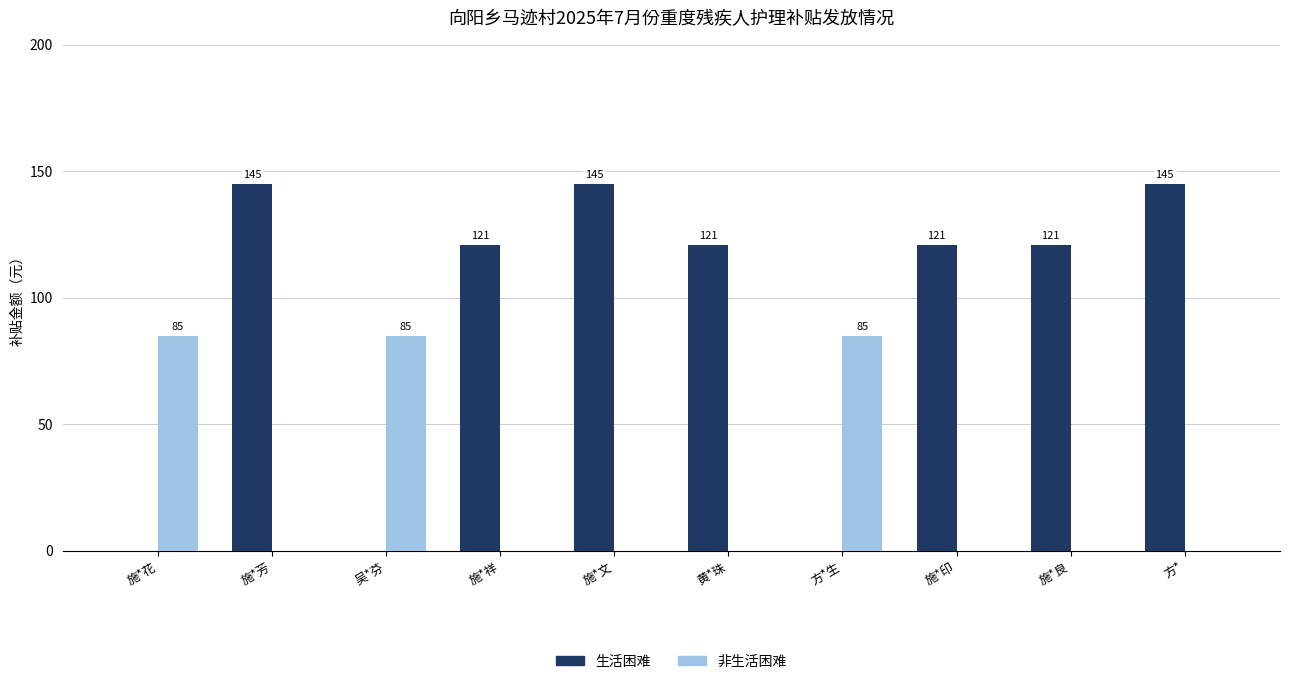

Is it true that 生活困难 equals 145 at 施*文?

True